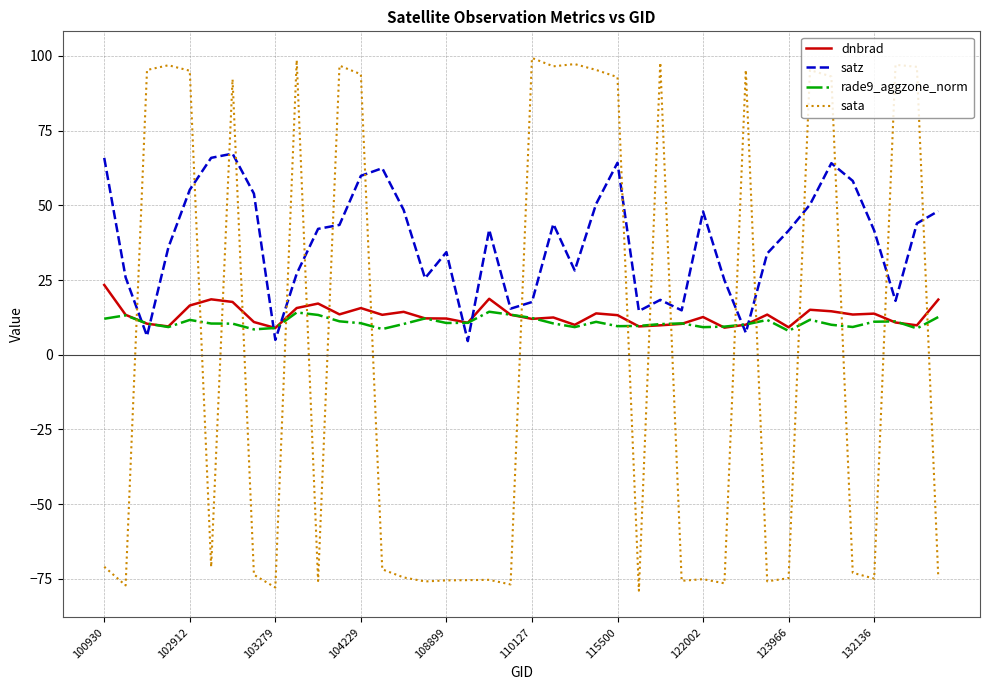

Which series ends up on top after the final intersection of satz and dnbrad?

satz